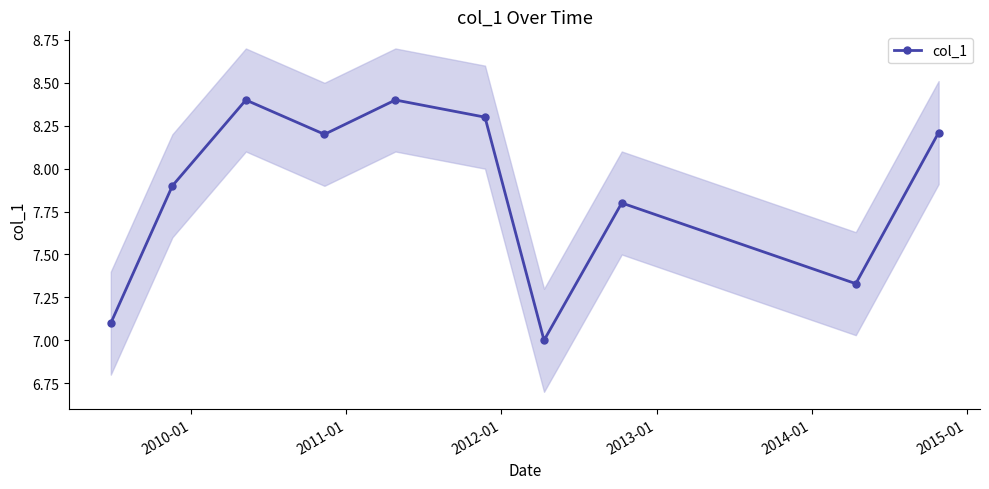

What is the sum of all values?

78.6